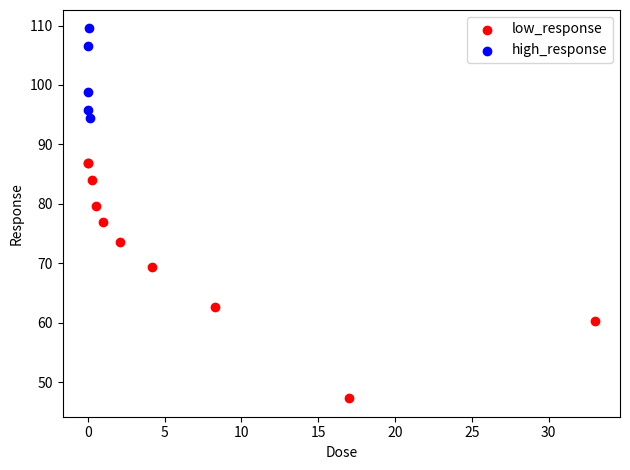

Which series contains the lowest Y value?

low_response